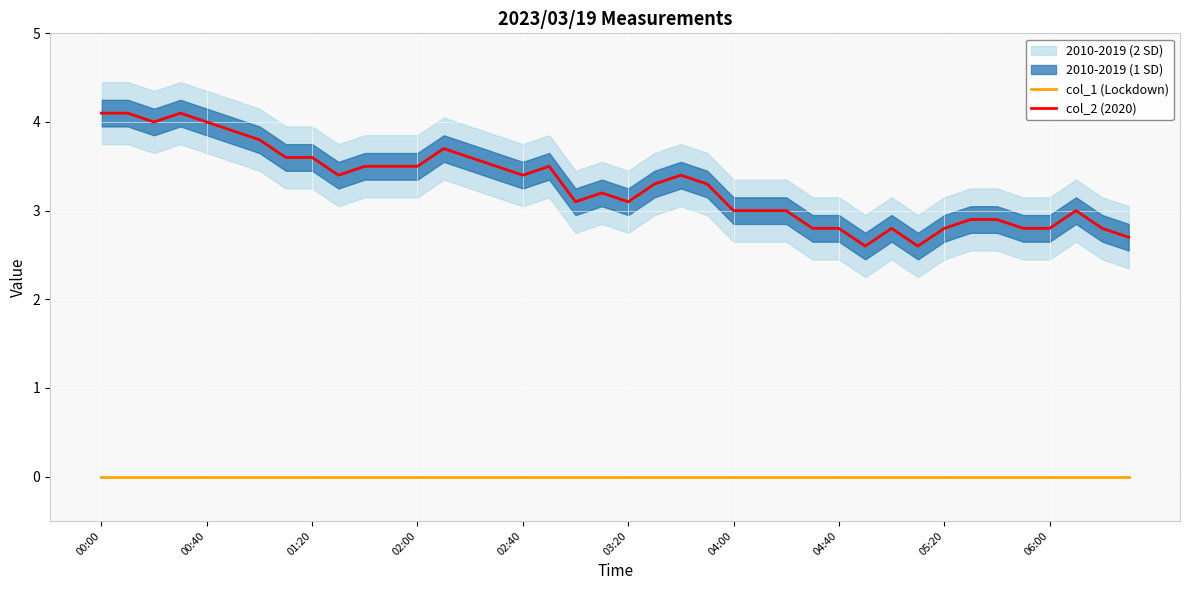

What position from the right is 18?

22